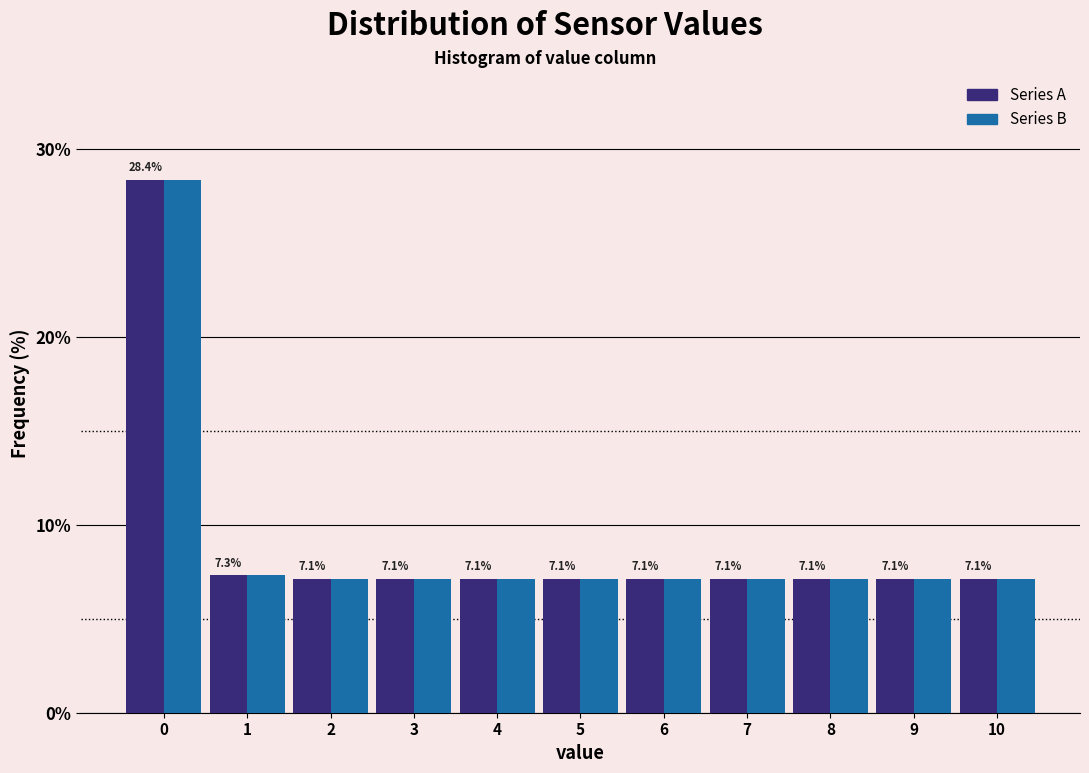

Reading left to right, what are all the values shown in this chart?

Series A: 28.4	7.3	7.1	7.1	7.1	7.1	7.1	7.1	7.1	7.1	7.1
Series B: 28.4	7.3	7.1	7.1	7.1	7.1	7.1	7.1	7.1	7.1	7.1